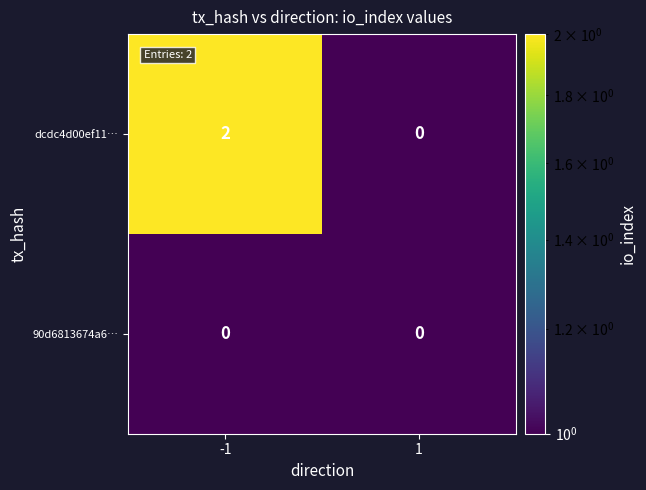

Which series changed the most between -1 and 1?

dcdc4d00ef11…